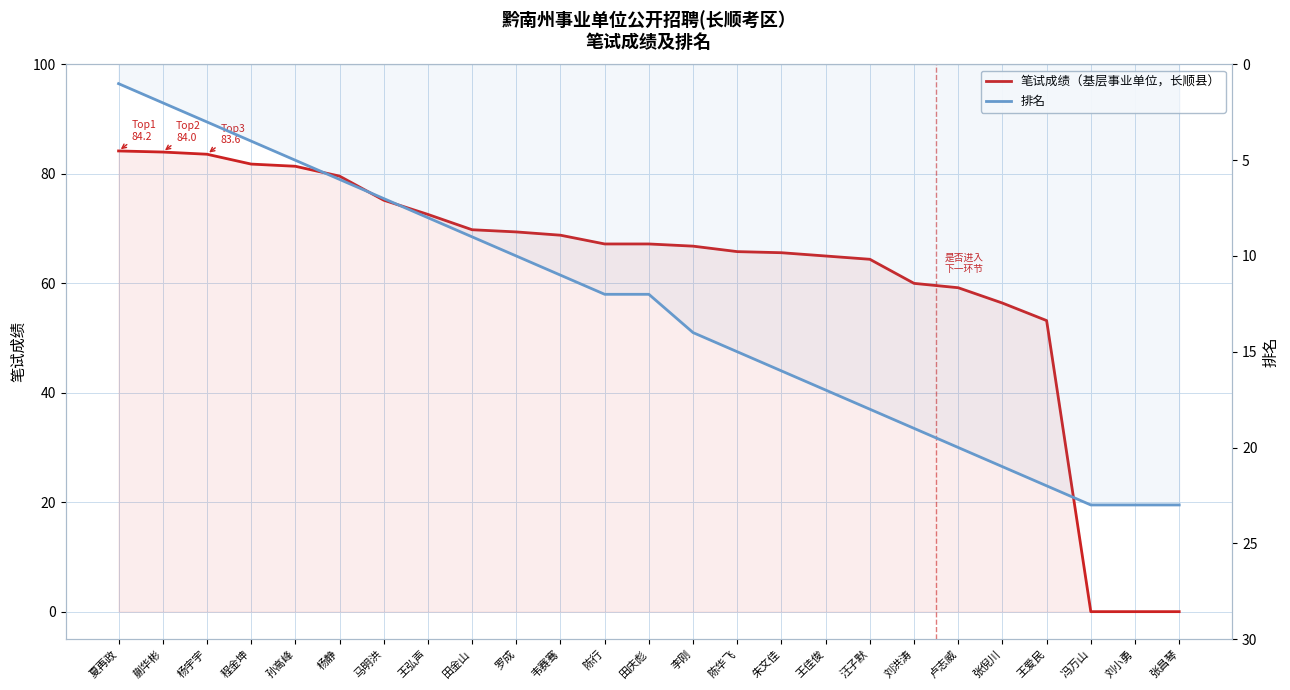

Reading right to left, list all the values displayed in this chart.

笔试成绩: 张昌琴=0.0	刘小勇=0.0	冯万山=0.0	王爱民=53.2	张倪川=56.4	卢志威=59.2	刘洪涛=60.0	汪子默=64.4	王佳俊=65.0	朱文佳=65.6	陈华飞=65.8	李刚=66.8	田庆彪=67.2	陈行=67.2	韦赛骞=68.8	罗成=69.4	田金山=69.8	王弘声=72.6	马明洪=75.2	杨静=79.6	孙高峰=81.4	程金坤=81.8	杨宇宇=83.6	蒯华彬=84.0	夏再政=84.2
排名: 张昌琴=23.0	刘小勇=23.0	冯万山=23.0	王爱民=22.0	张倪川=21.0	卢志威=20.0	刘洪涛=19.0	汪子默=18.0	王佳俊=17.0	朱文佳=16.0	陈华飞=15.0	李刚=14.0	田庆彪=12.0	陈行=12.0	韦赛骞=11.0	罗成=10.0	田金山=9.0	王弘声=8.0	马明洪=7.0	杨静=6.0	孙高峰=5.0	程金坤=4.0	杨宇宇=3.0	蒯华彬=2.0	夏再政=1.0